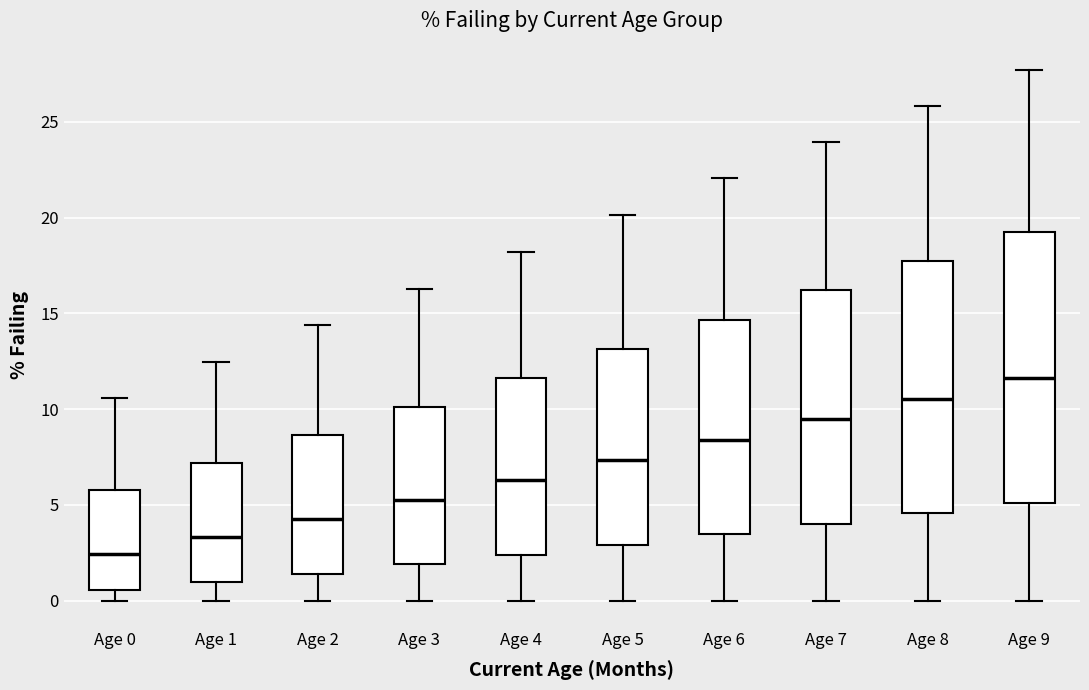

Reading left to right, read every box against the y-axis: the position of its median line, the range the box covers, and the ends of its whiskers. The values are not printed on the chart, so give them approximately, as read against the axis.

Age 0: median 2.5, box 0.5 to 6.0, whiskers 0.0 to 10.5
Age 1: median 3.5, box 1.0 to 7.0, whiskers 0.0 to 12.5
Age 2: median 4.5, box 1.5 to 8.5, whiskers 0.0 to 14.5
Age 3: median 5.5, box 2.0 to 10.0, whiskers 0.0 to 16.5
Age 4: median 6.5, box 2.5 to 11.5, whiskers 0.0 to 18.0
Age 5: median 7.5, box 3.0 to 13.0, whiskers 0.0 to 20.0
Age 6: median 8.5, box 3.5 to 14.5, whiskers 0.0 to 22.0
Age 7: median 9.5, box 4.0 to 16.0, whiskers 0.0 to 24.0
Age 8: median 10.5, box 4.5 to 17.5, whiskers 0.0 to 26.0
Age 9: median 11.5, box 5.0 to 19.5, whiskers 0.0 to 27.5